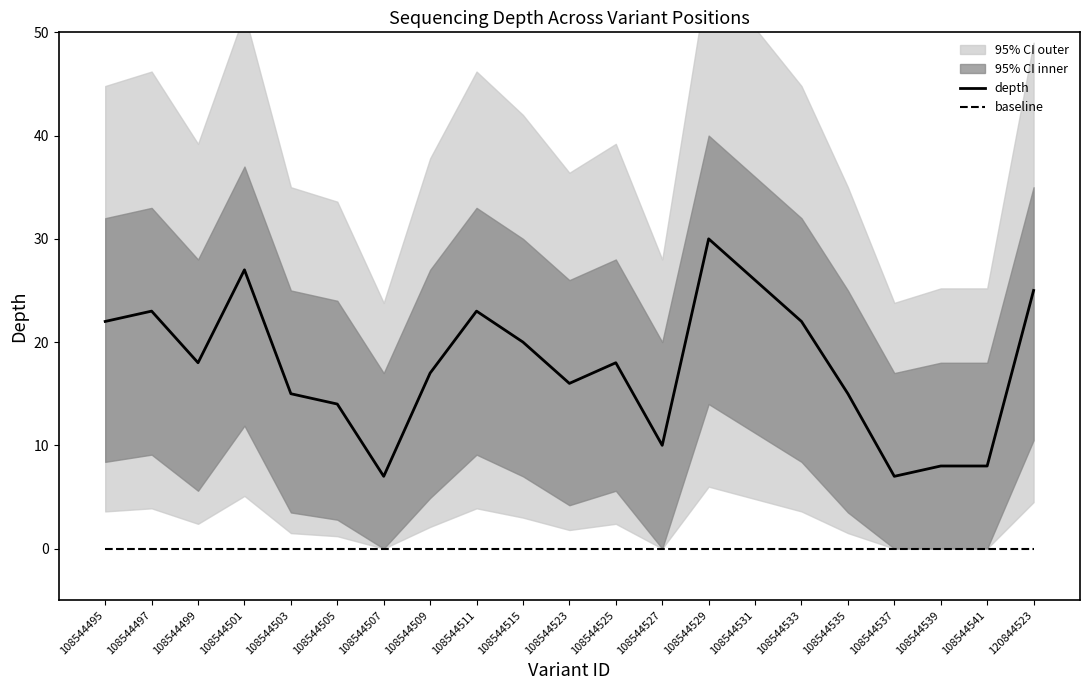

True or false: baseline and depth cross at least once.

False